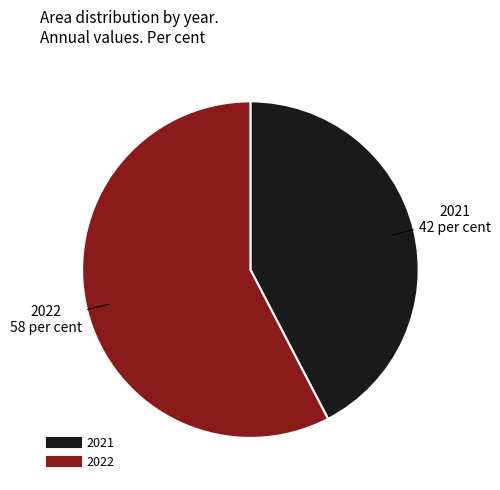

How many segments does this pie chart have?

2